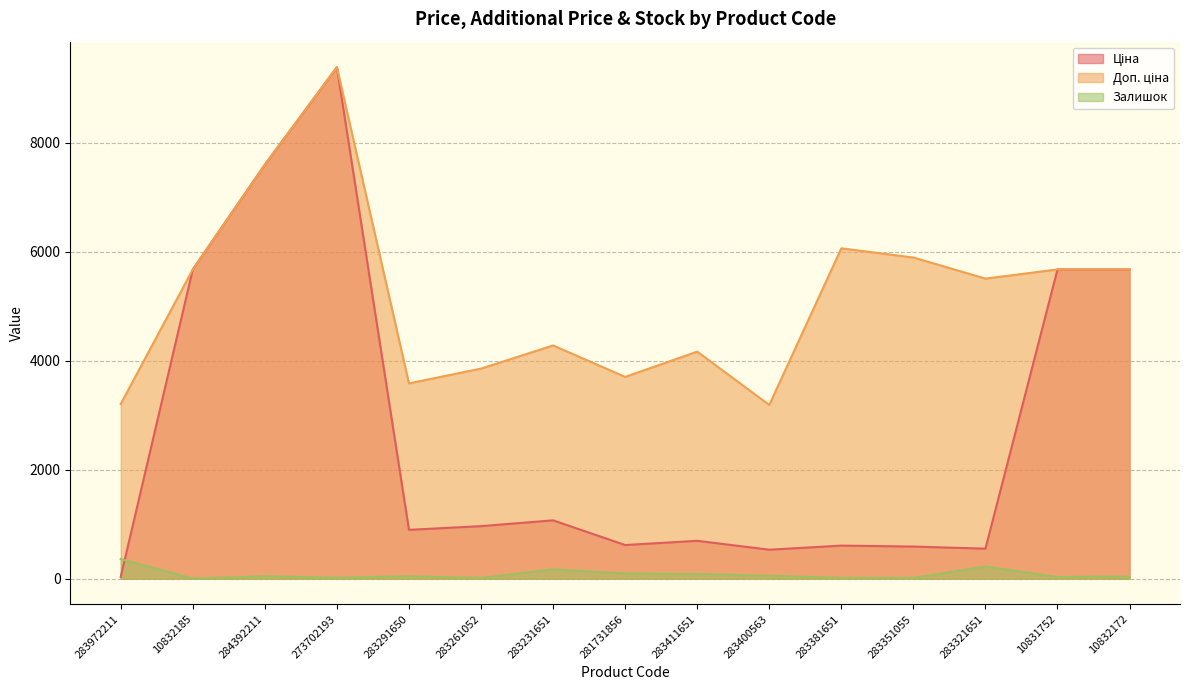

What is the difference between the maximum and second lowest values in the Ціна series?

8852.7